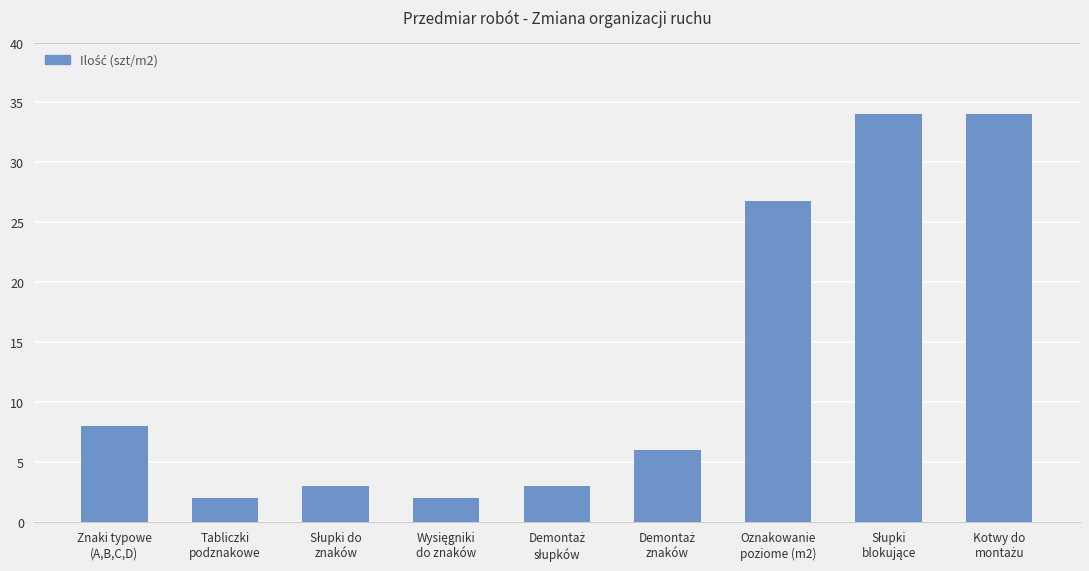

Reading left to right, extract all data points from this chart.

8.0	2.0	3.0	2.0	3.0	6.0	26.8	34.0	34.0